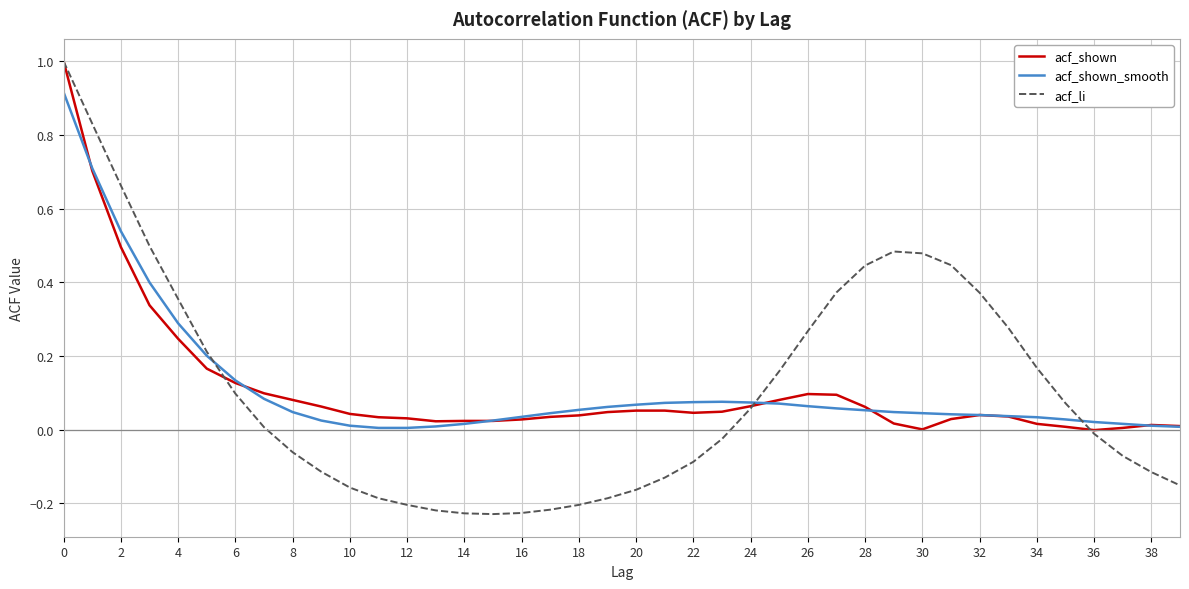

Which series has the largest range (max minus min)?

acf_li